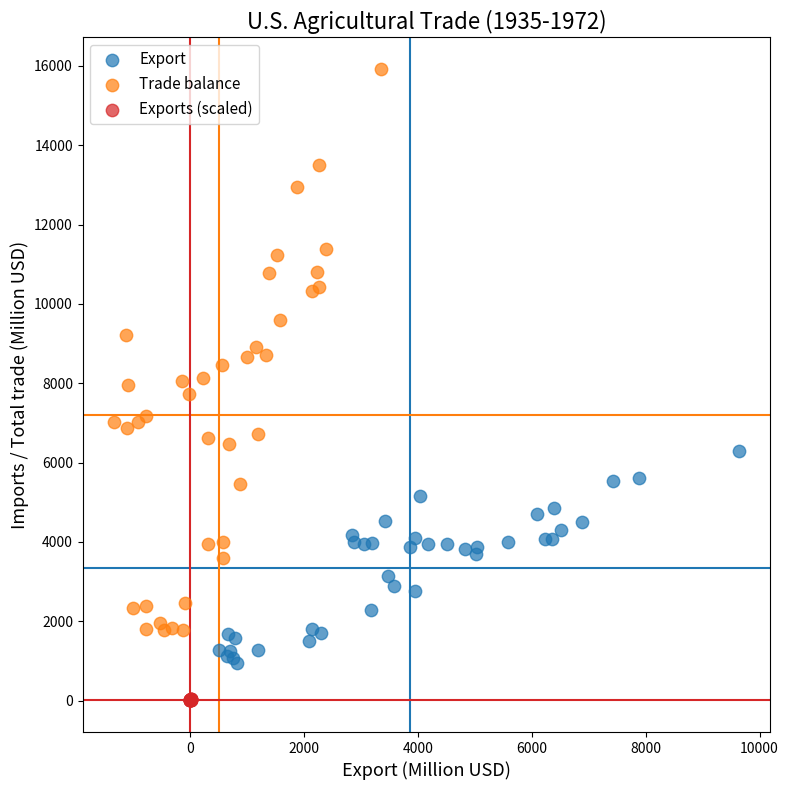

What are all the series names shown in the legend?

Export, Trade balance, Exports (scaled)